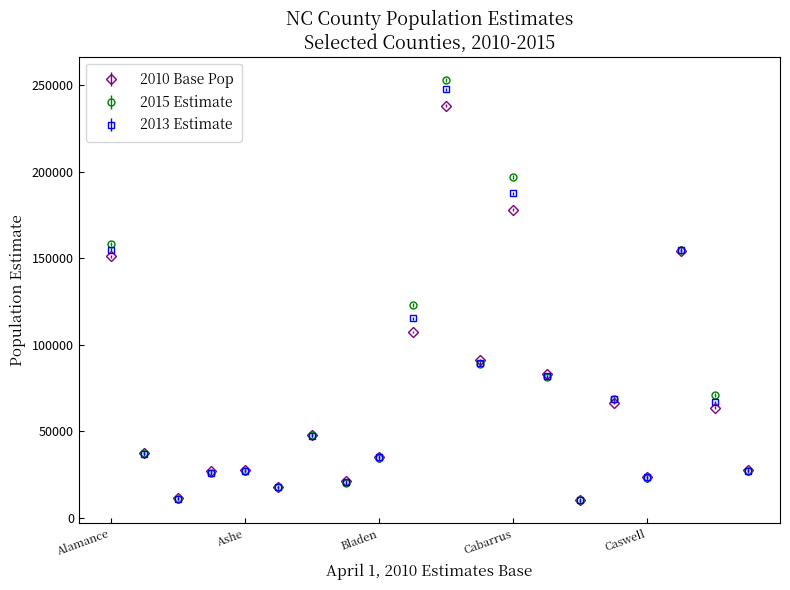

Which series has the widest spread of values?

2015 Estimate